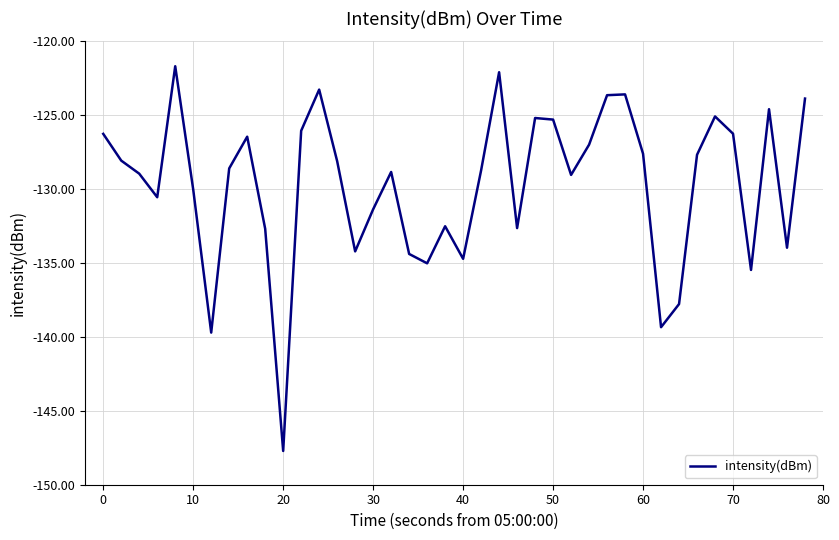

What is the minimum value shown in the chart?

-147.7